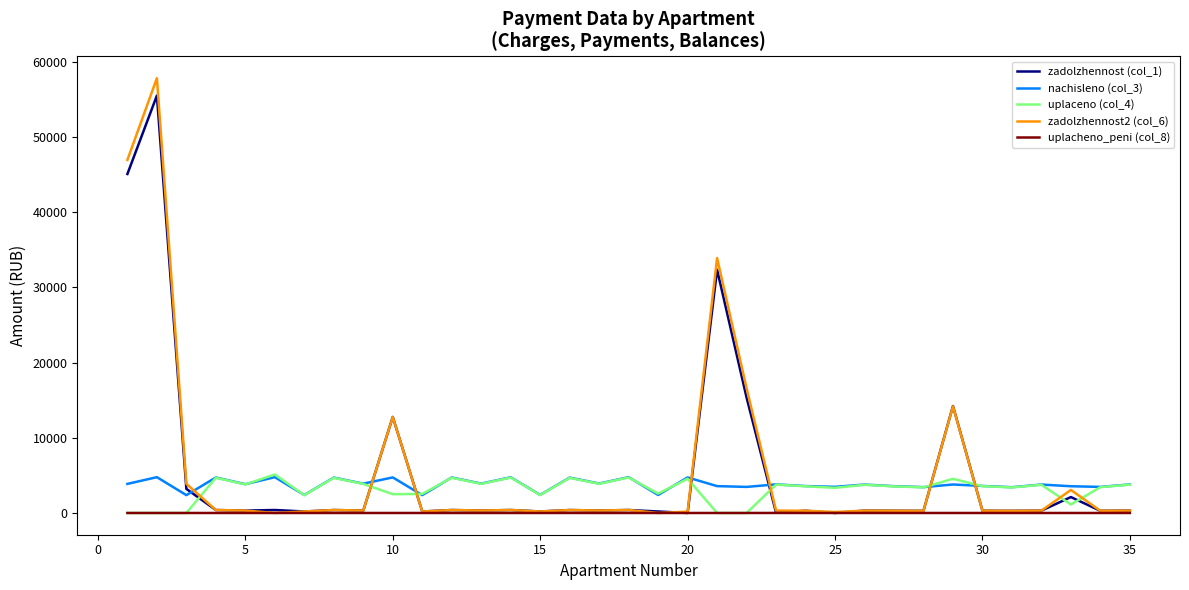

How many lines are shown in the chart?

5